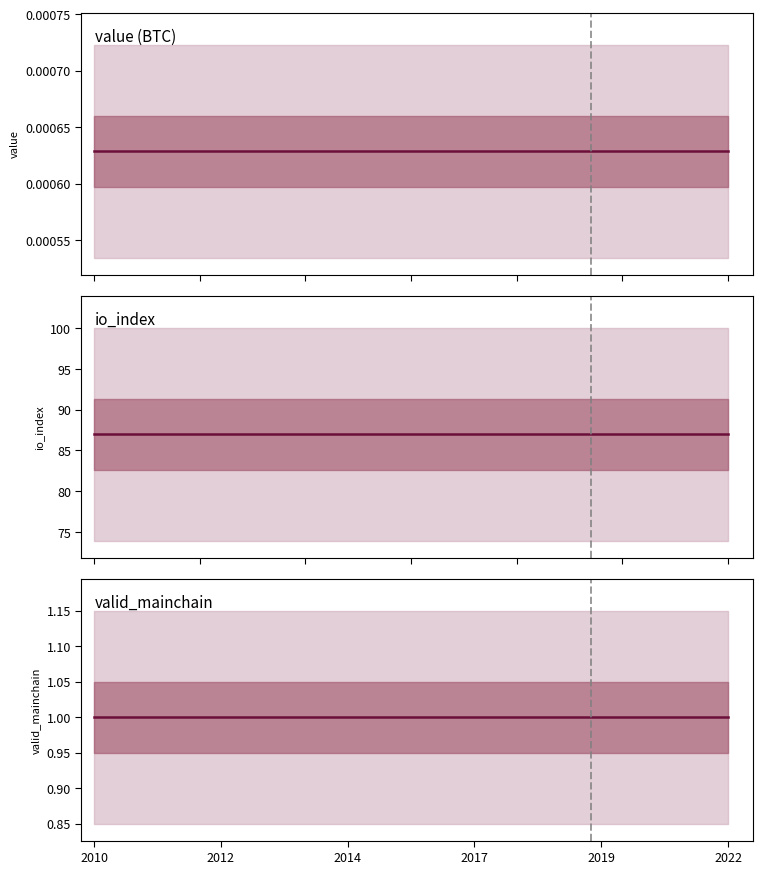

Which category has the lowest value in the valid_mainchain series?

2010